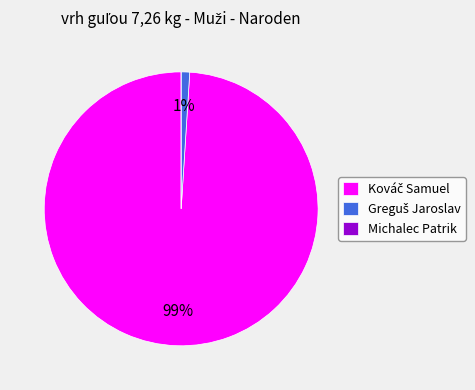

To the nearest percent, what is the average slice percentage?

33%